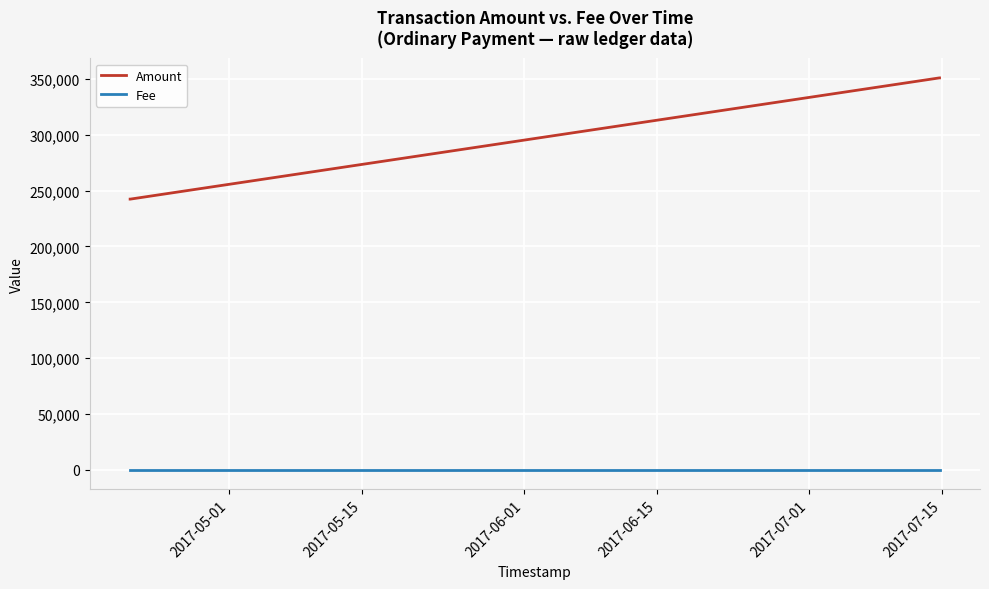

What is the average value of the Amount series?

296725.0